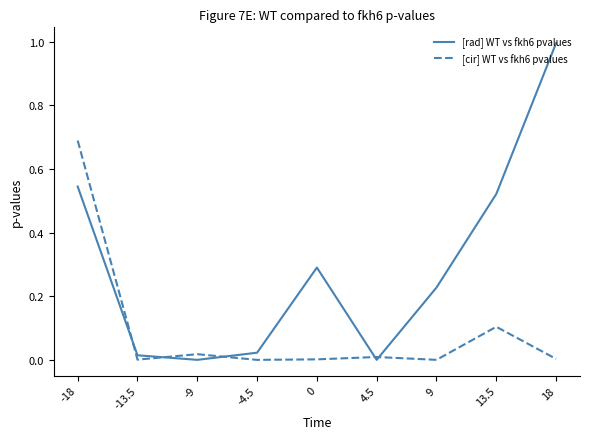

Is the value of [rad] WT vs fkh6 pvalues at 0 greater than the value of [cir] WT vs fkh6 pvalues at 18?

Yes